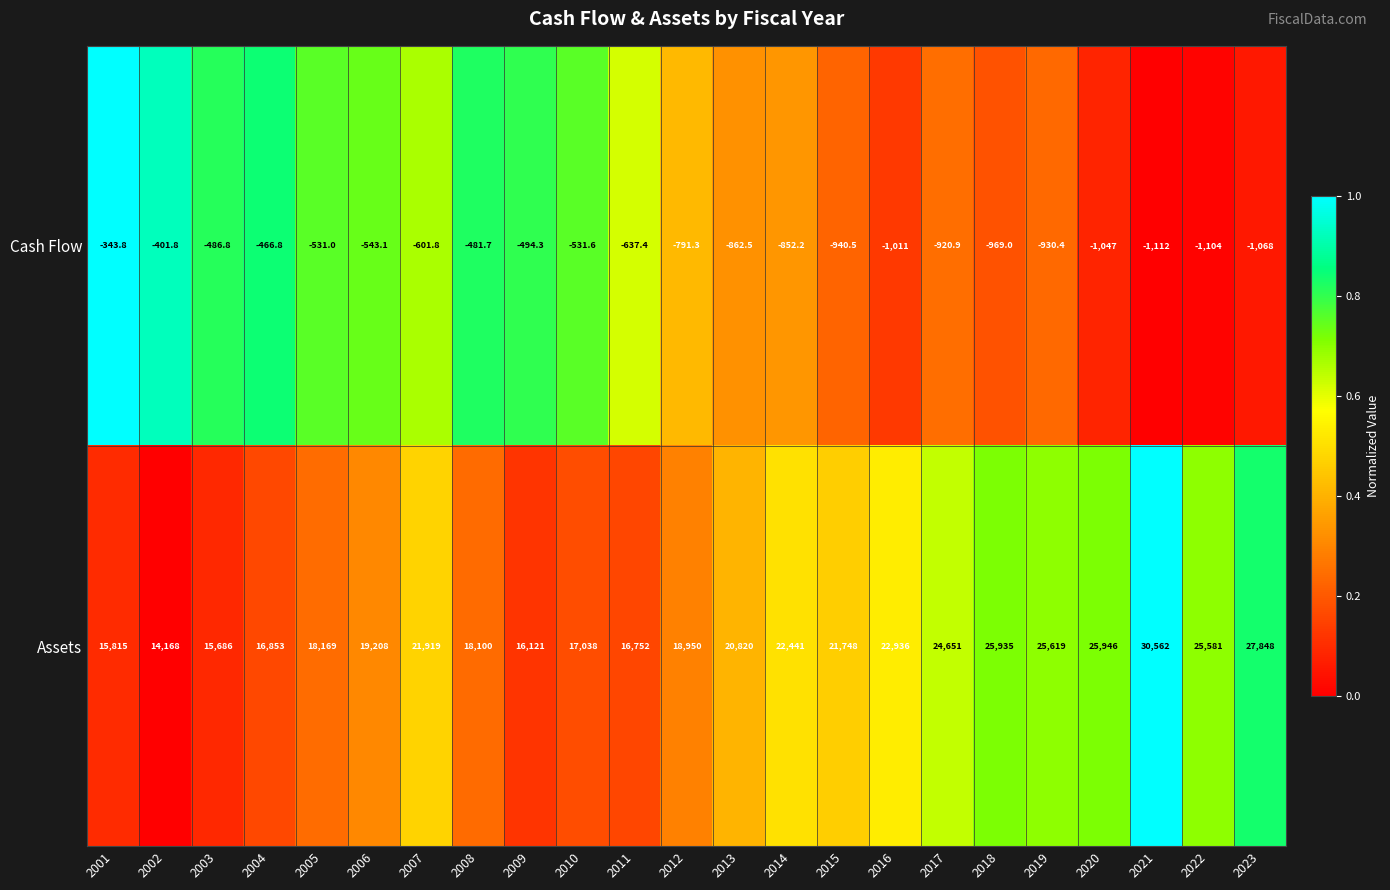

At how many categories does at least one series exceed 0?

23